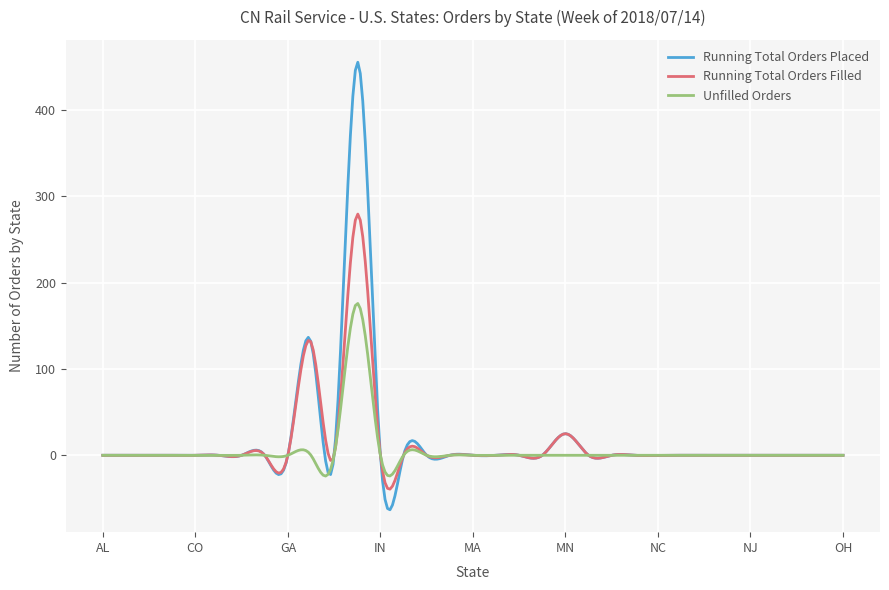

What is the maximum value shown in the chart?

455.1